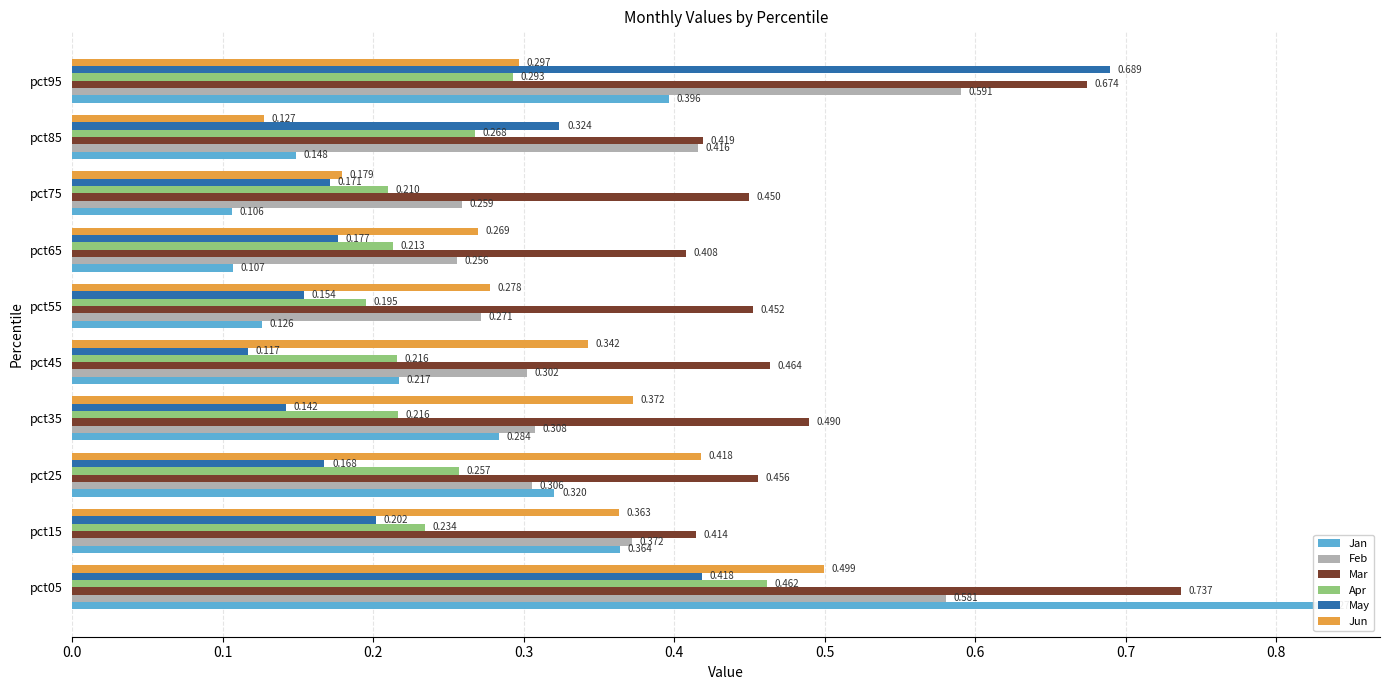

True or false: May has a value of 0.3 at pct85.

True